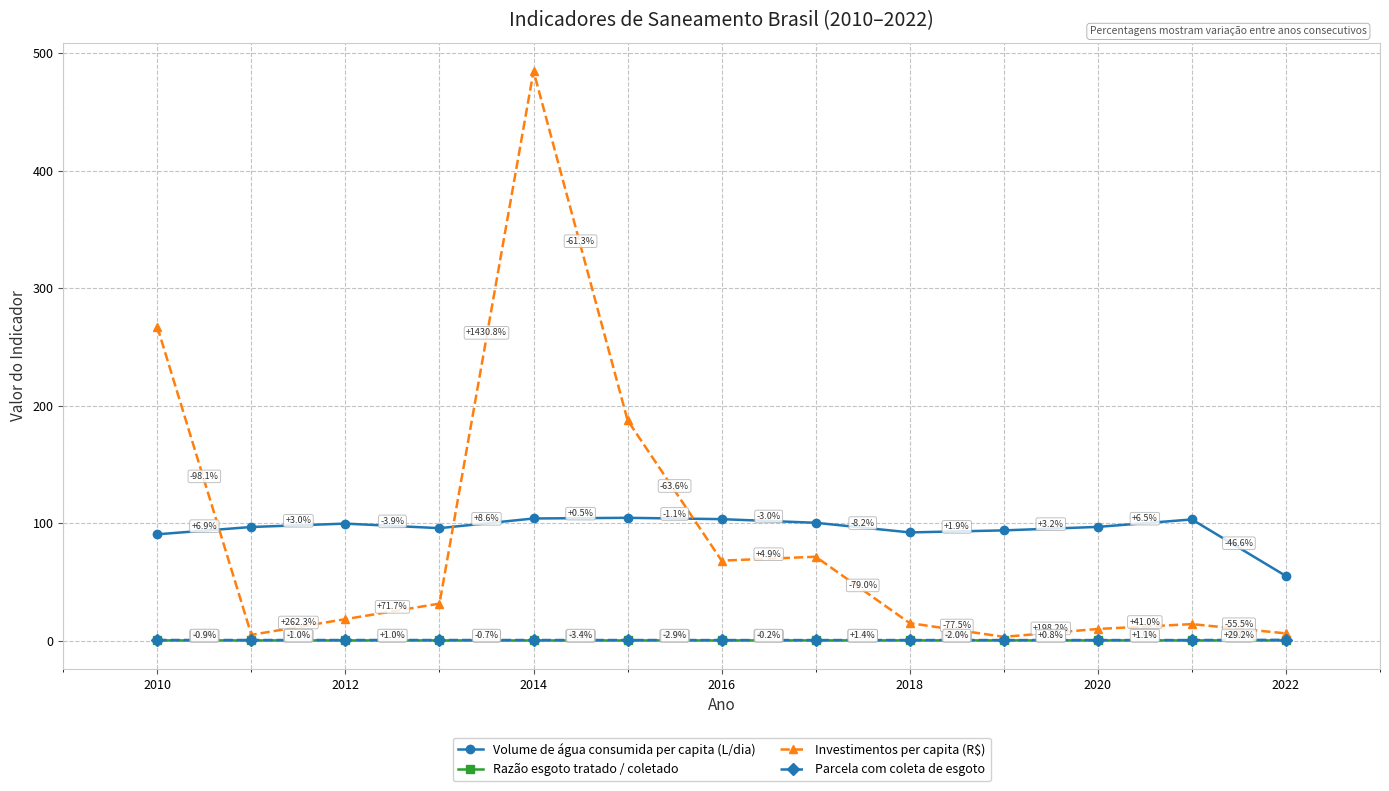

True or false: Parcela com coleta de esgoto and Razão esgoto tratado / coletado intersect in this chart.

False